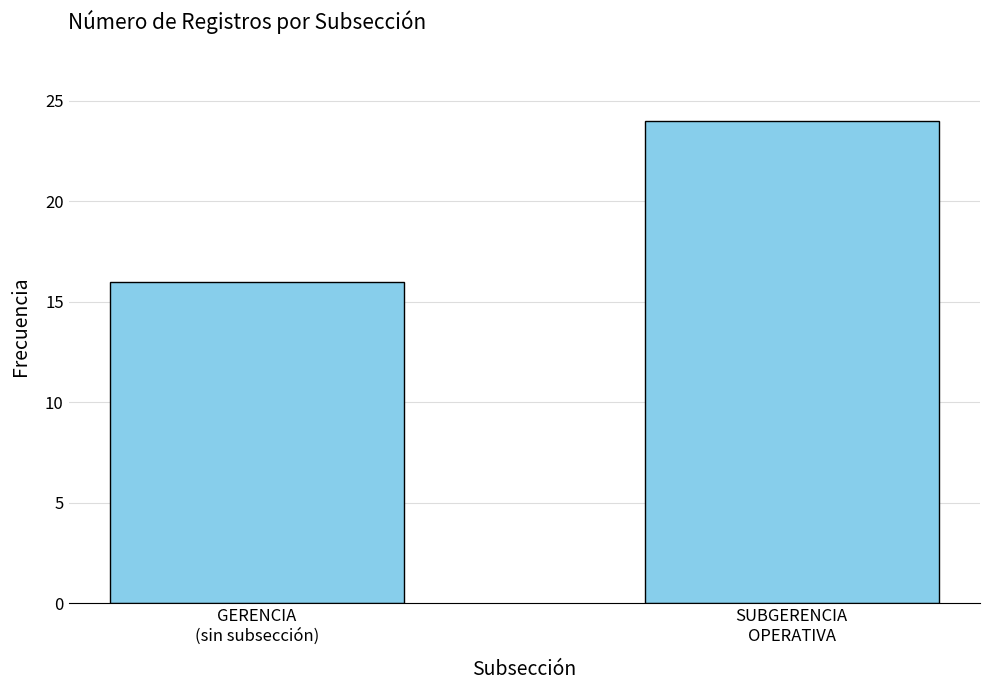

Reading right to left, extract all data points from this chart.

SUBGERENCIA
OPERATIVA=24	GERENCIA
(sin subsección)=16